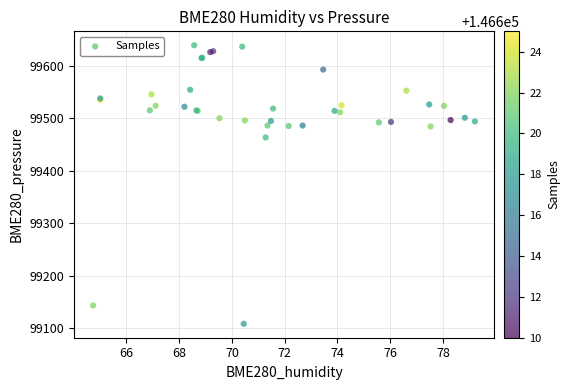

What Y value in the scatter plot is closest to 99373?

99463.5